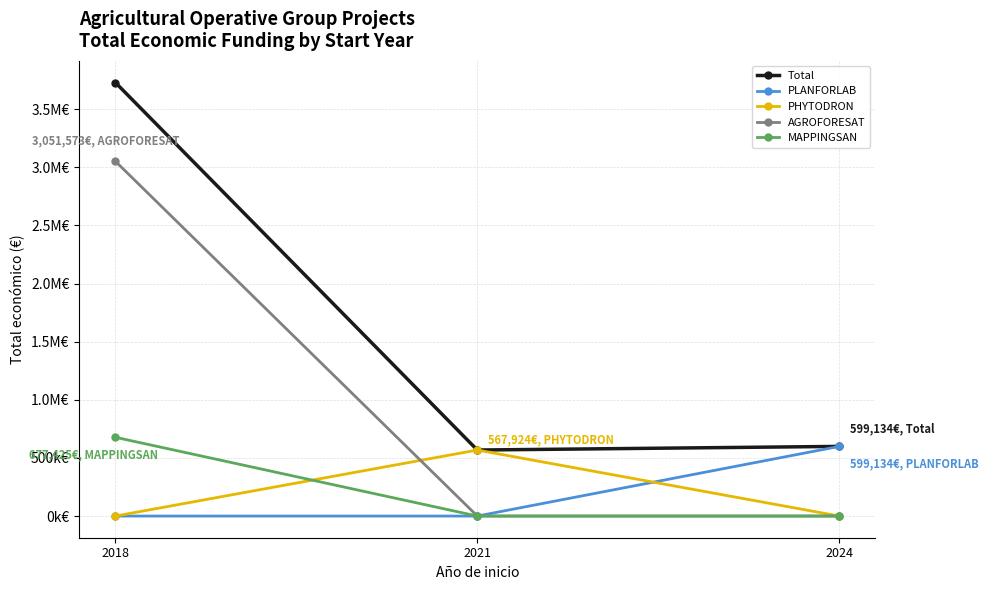

What are all the series names shown in the legend?

Total, PLANFORLAB, PHYTODRON, AGROFORESAT, MAPPINGSAN